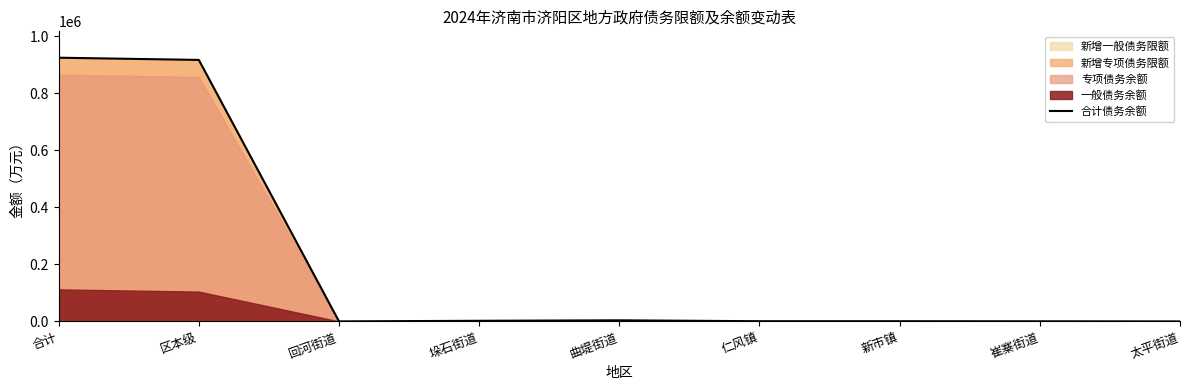

Where is the first local minimum?

回河街道